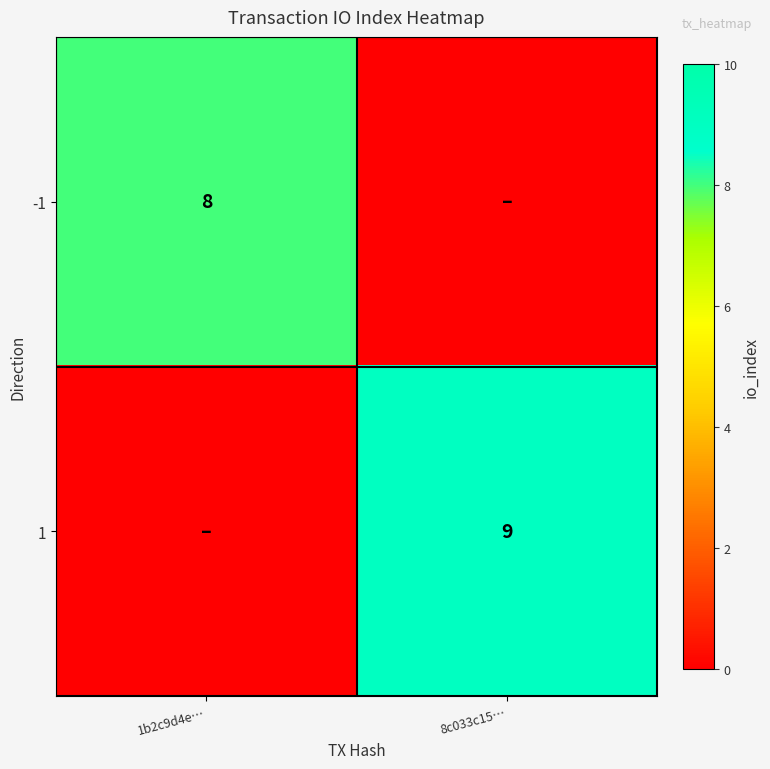

Is it true that 1 equals 9 at 8c033c15…?

True